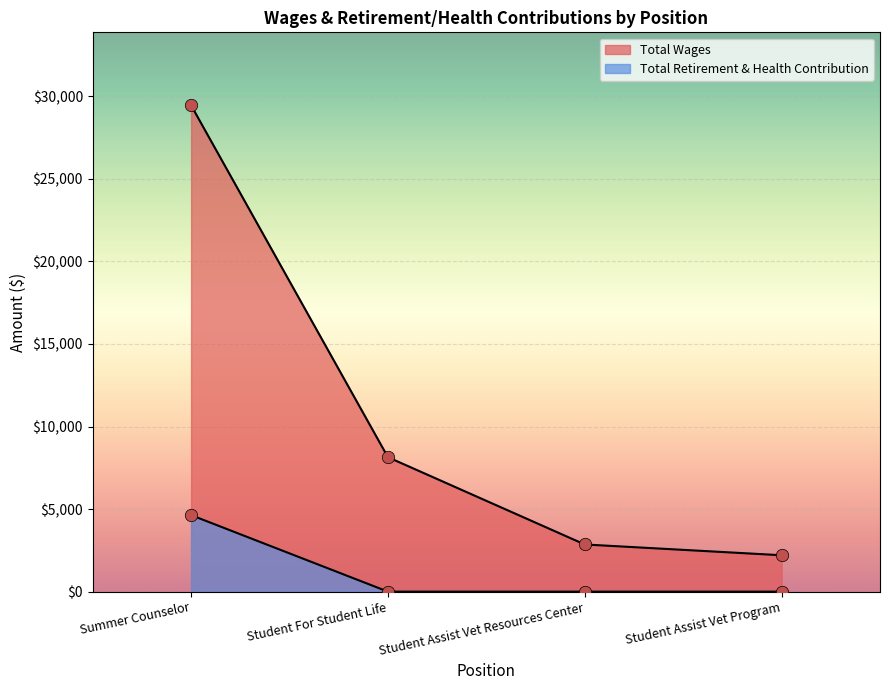

Which series has the widest spread of Y values?

Total Wages